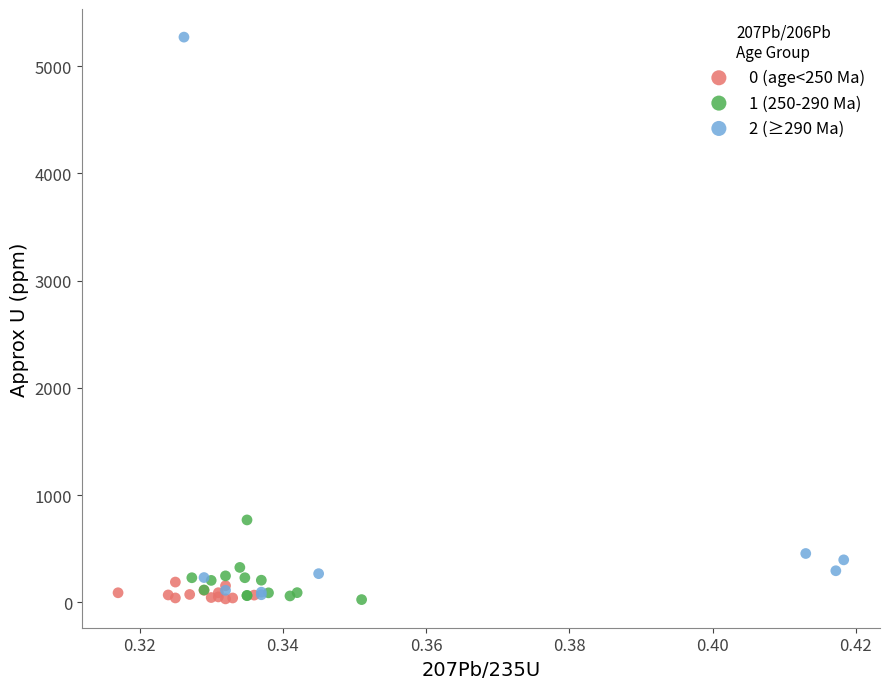

Which series has the widest spread of Y values?

2 (≥290 Ma)